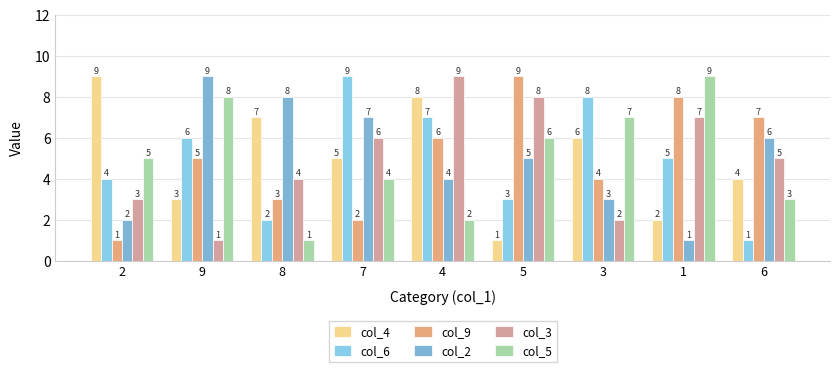

What is the value of the col_3 bar at the 3rd from the left?

4